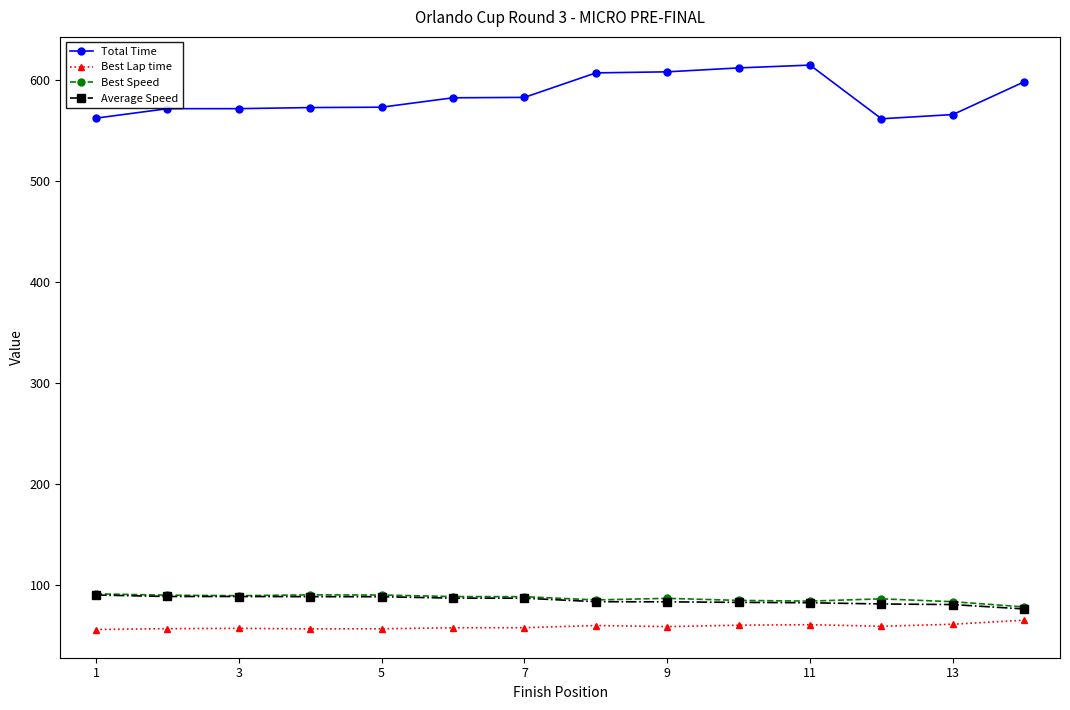

In Best Speed, how many points are higher than both neighbors (excluding endpoints)?

3